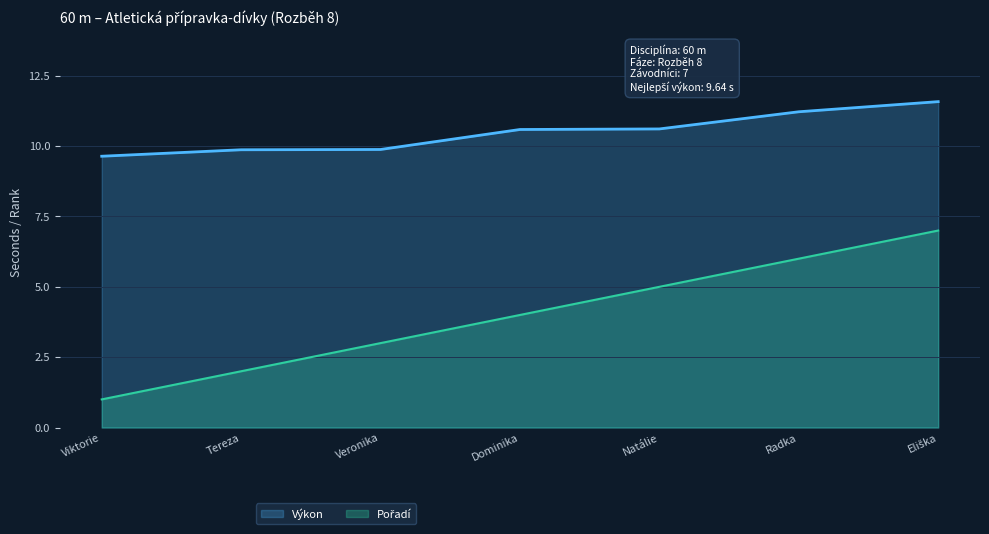

At how many categories does at least one series exceed 10?

4